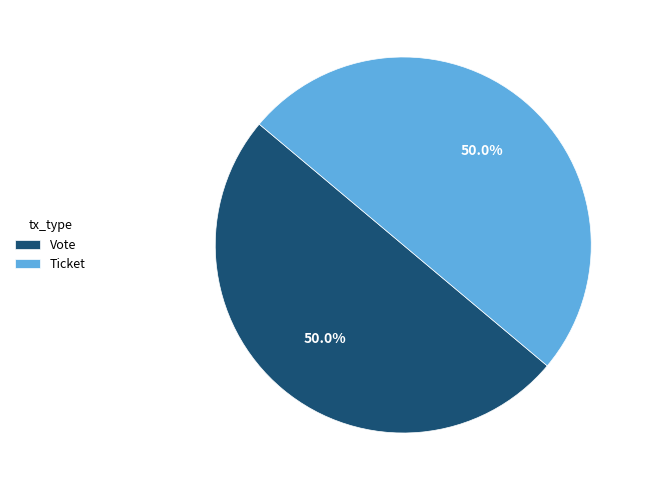

To the nearest percent, what is the difference between the largest and smallest slice percentages?

0%